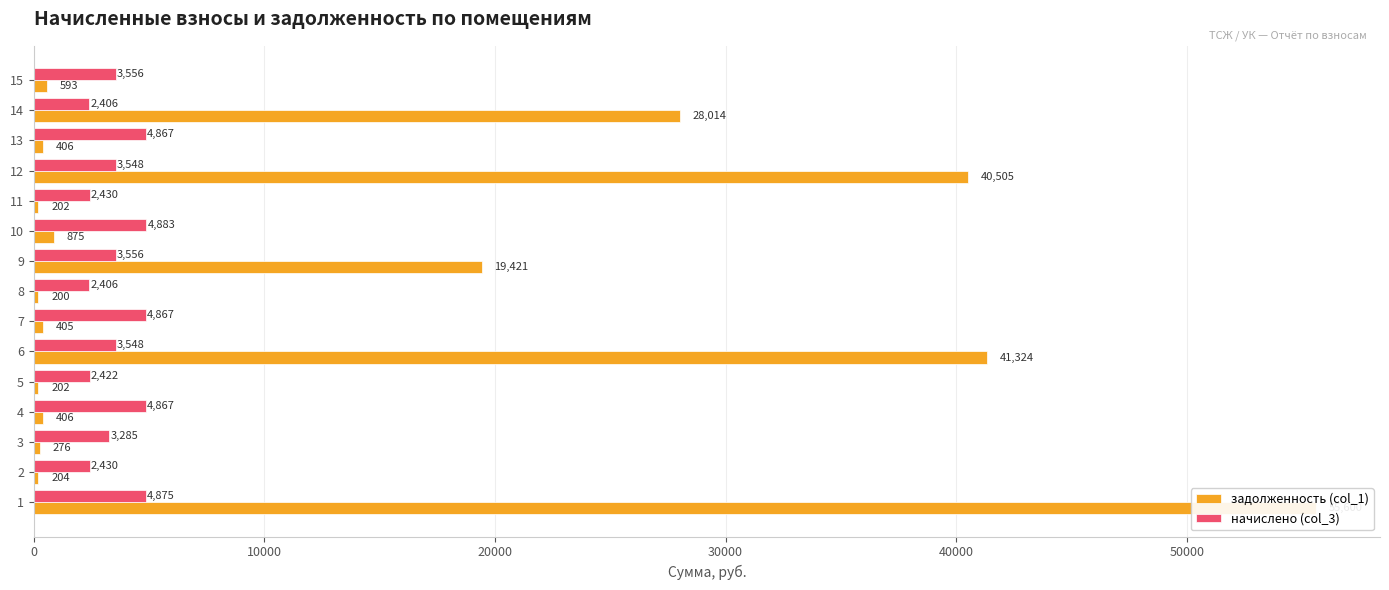

How many values in the начислено (col_3) series are below 3548?

6